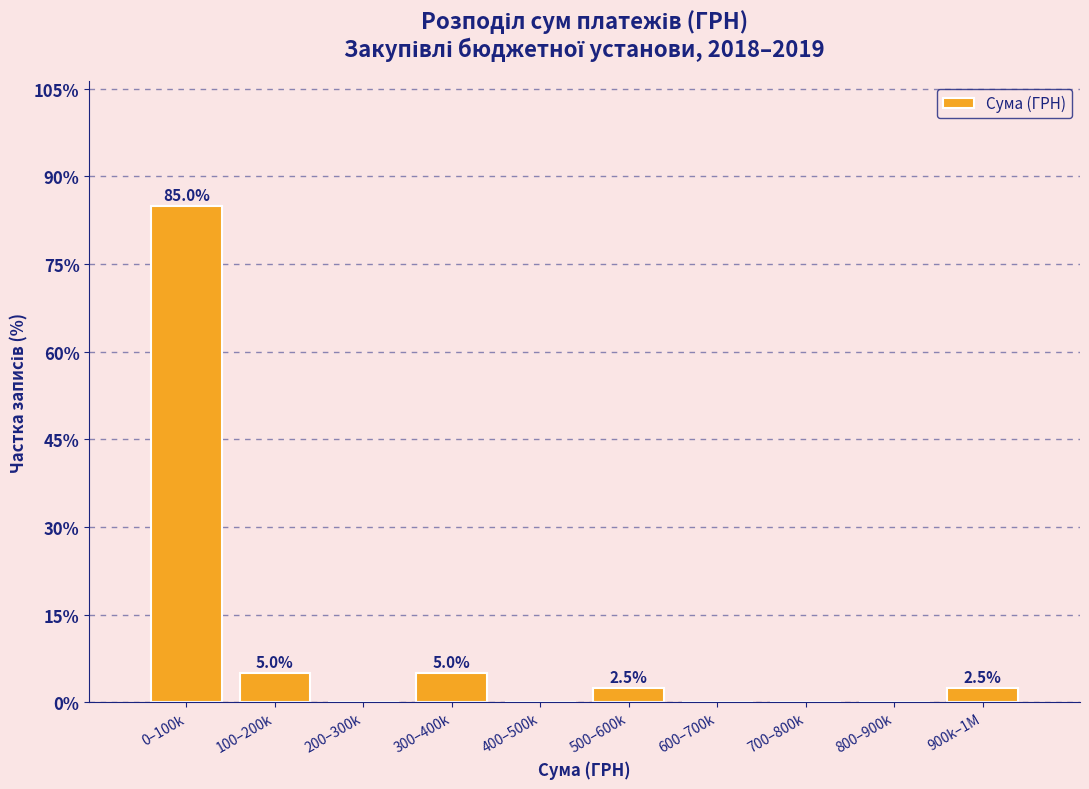

What is the sum of all values?

100.0